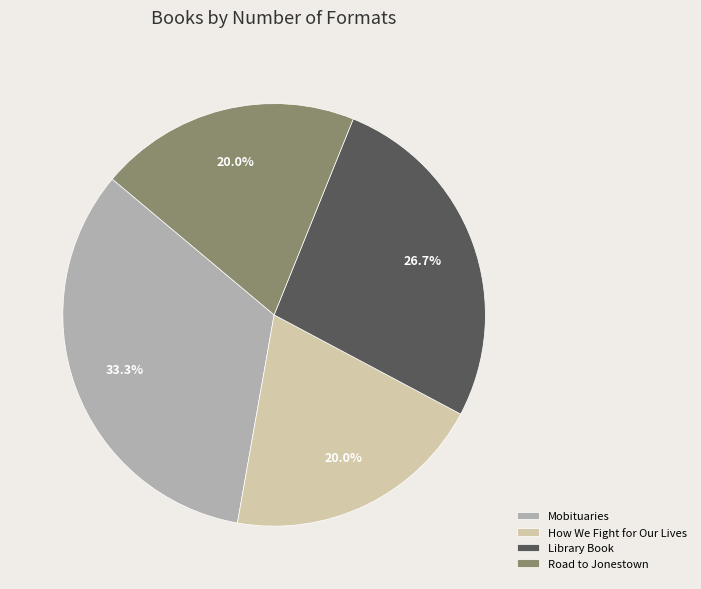

Is the sum of Mobituaries and Road to Jonestown greater than half?

Yes